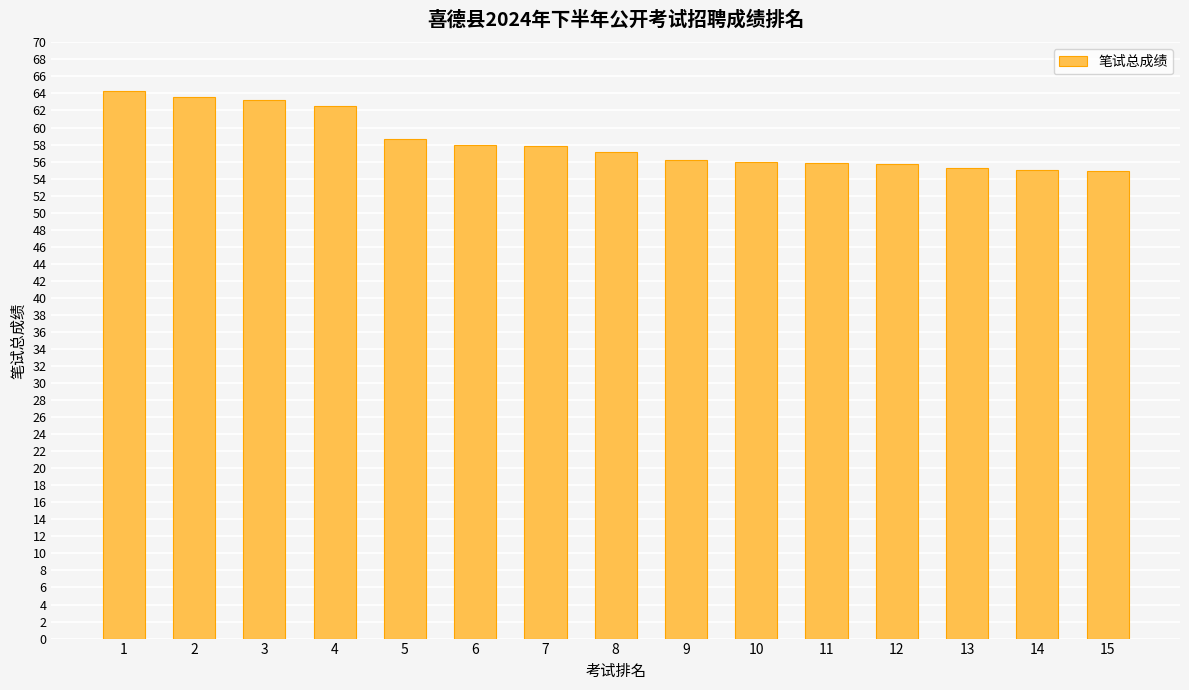

What is the change in value from 8 to 12?

-1.5